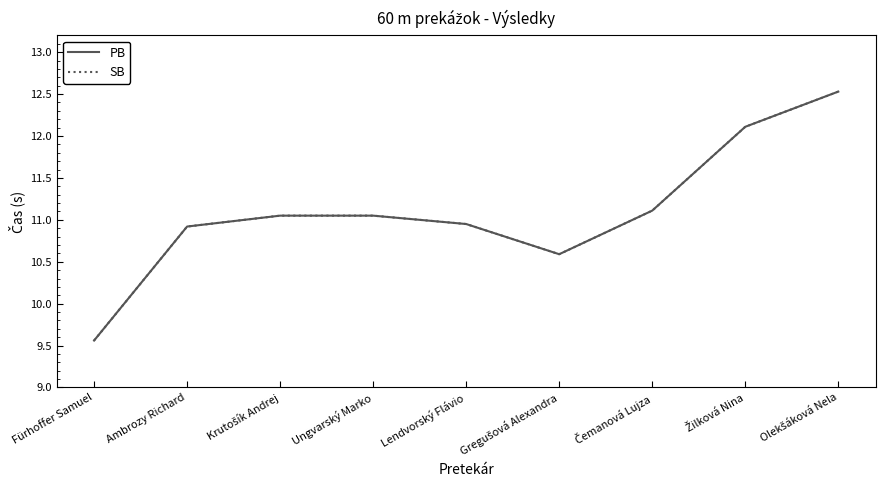

What is the lowest value of the PB series?

9.6